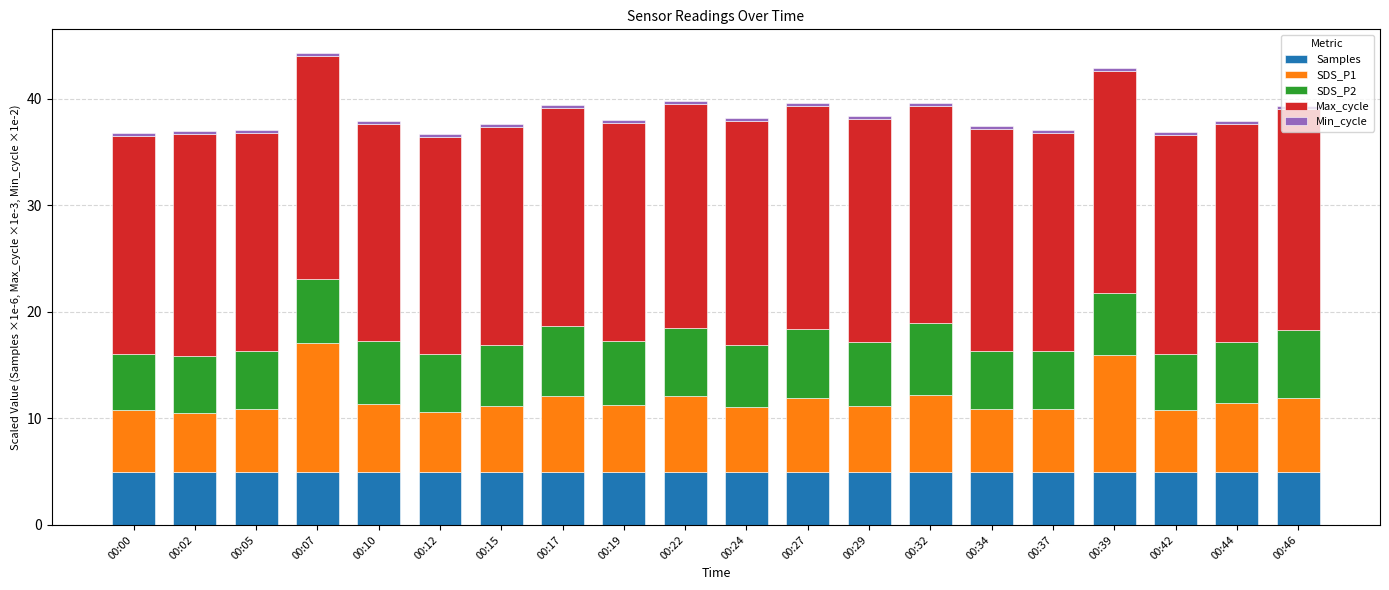

What is the highest value of the Samples series?

5.0